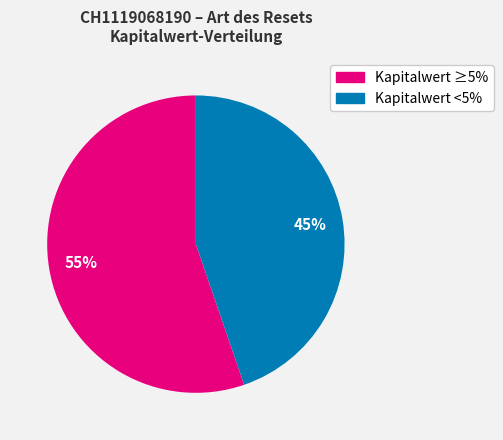

To the nearest percent, what is the average slice percentage?

50%